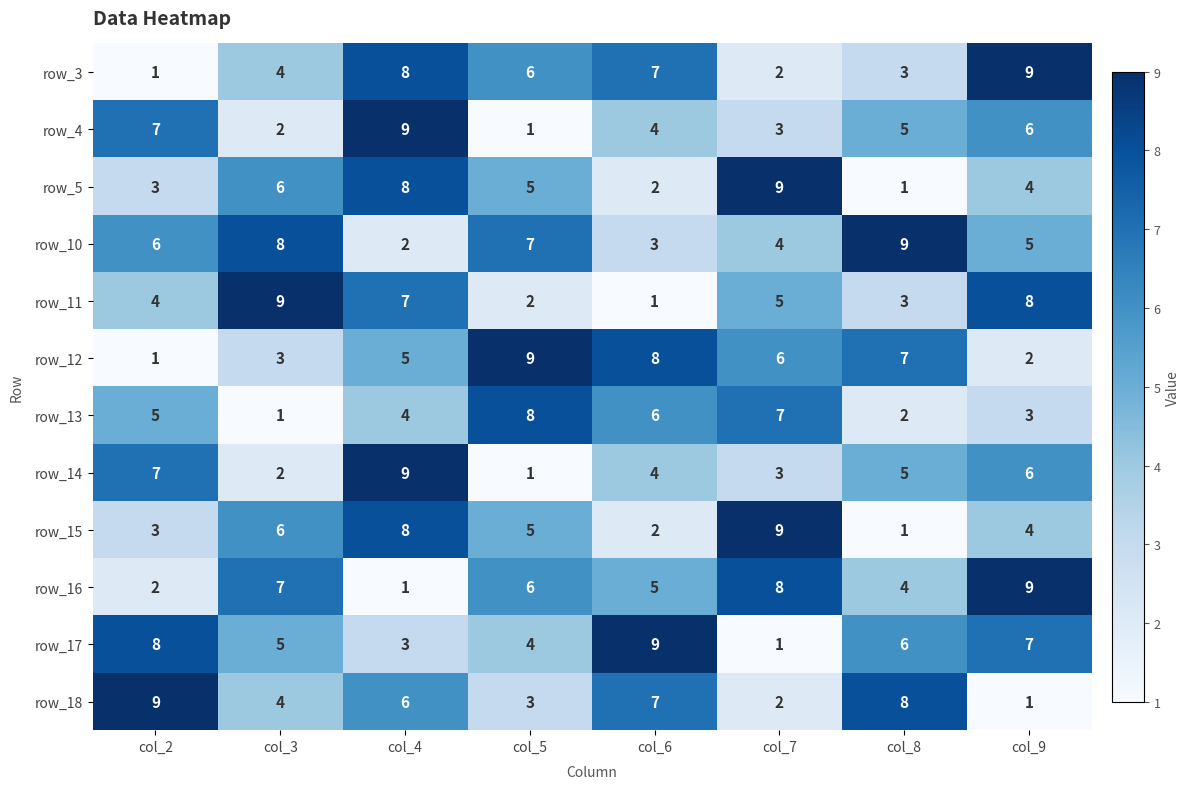

The row_16 series shows 7 at col_3. True or false?

True